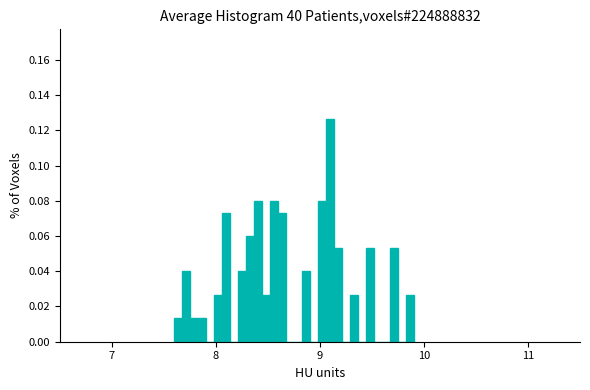

Read against the x-axis, roughly where is the centre of the tallest bar?

9.1